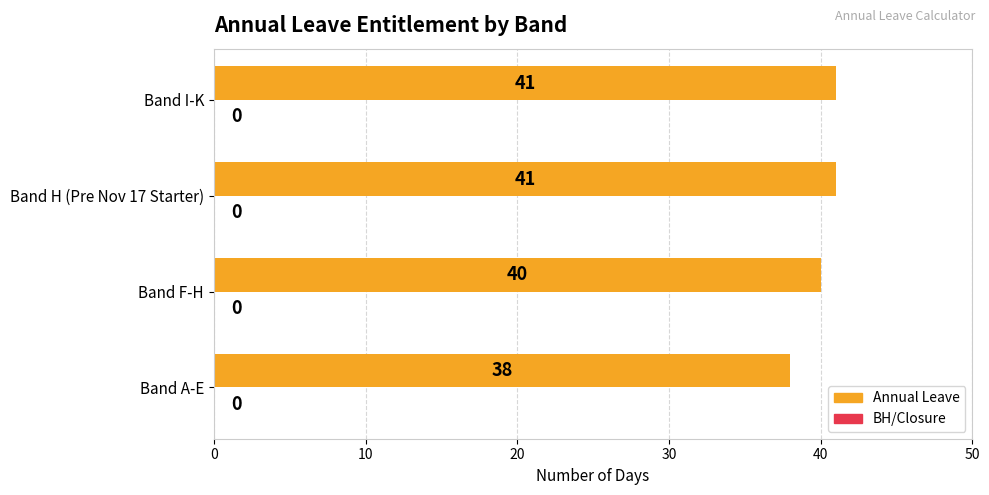

Between Band I-K and Band F-H, which is larger?

Band I-K